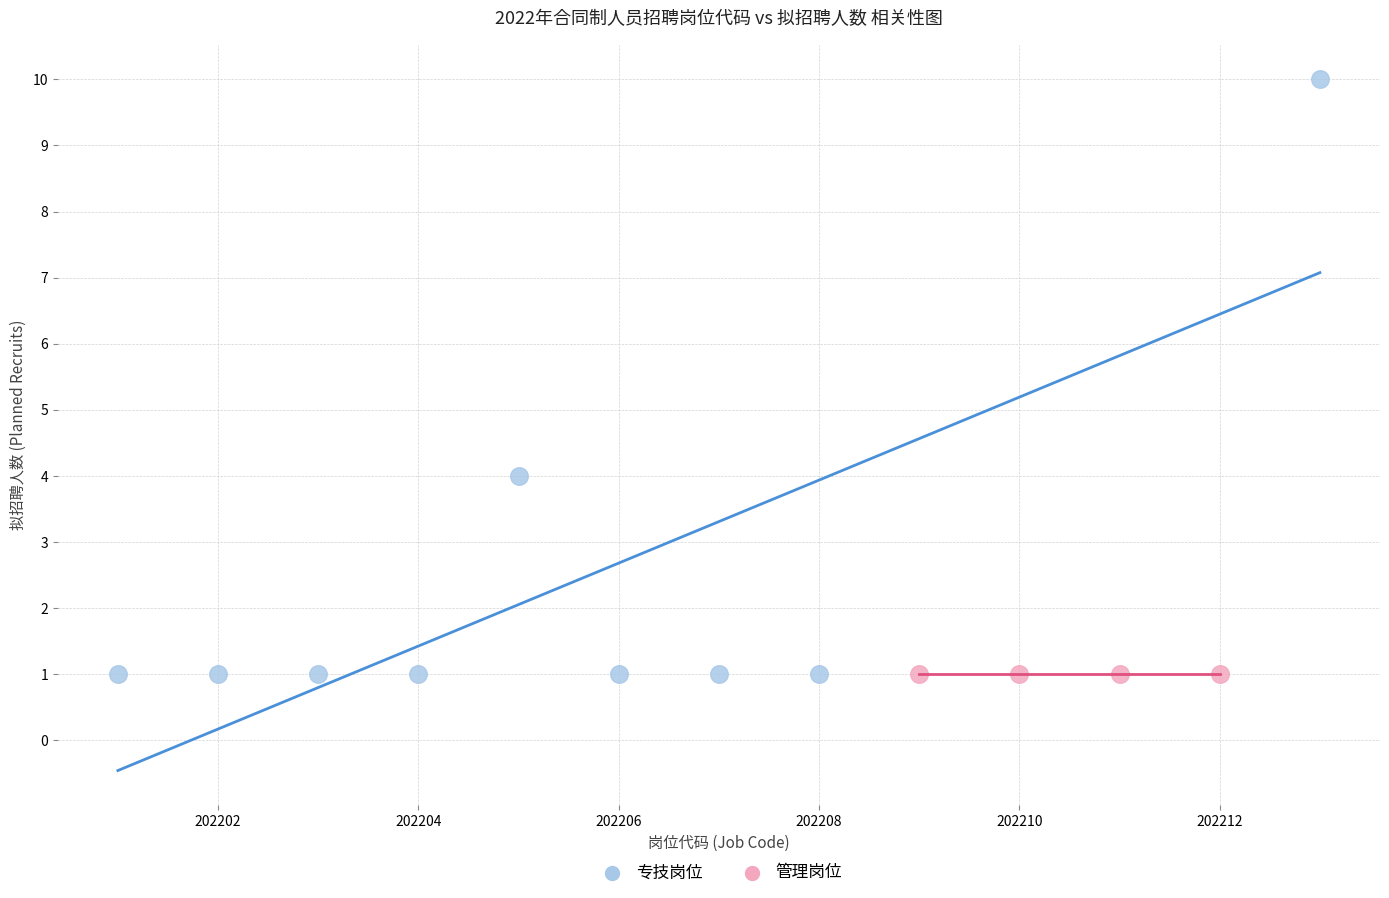

Which series contains the highest Y value?

专技岗位